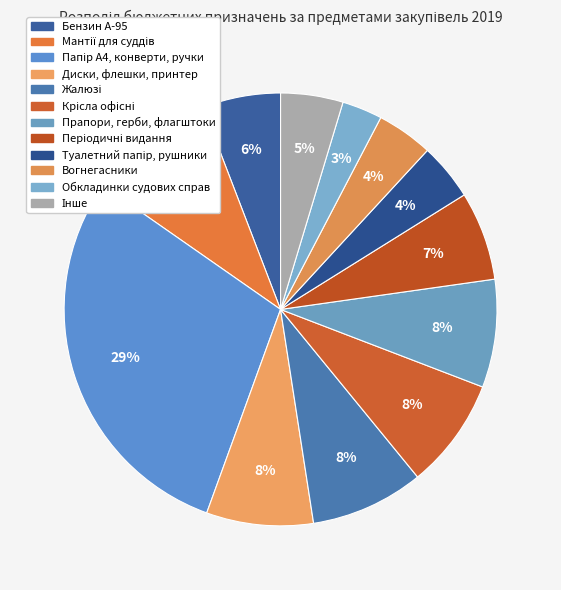

How many segments does this pie chart have?

12